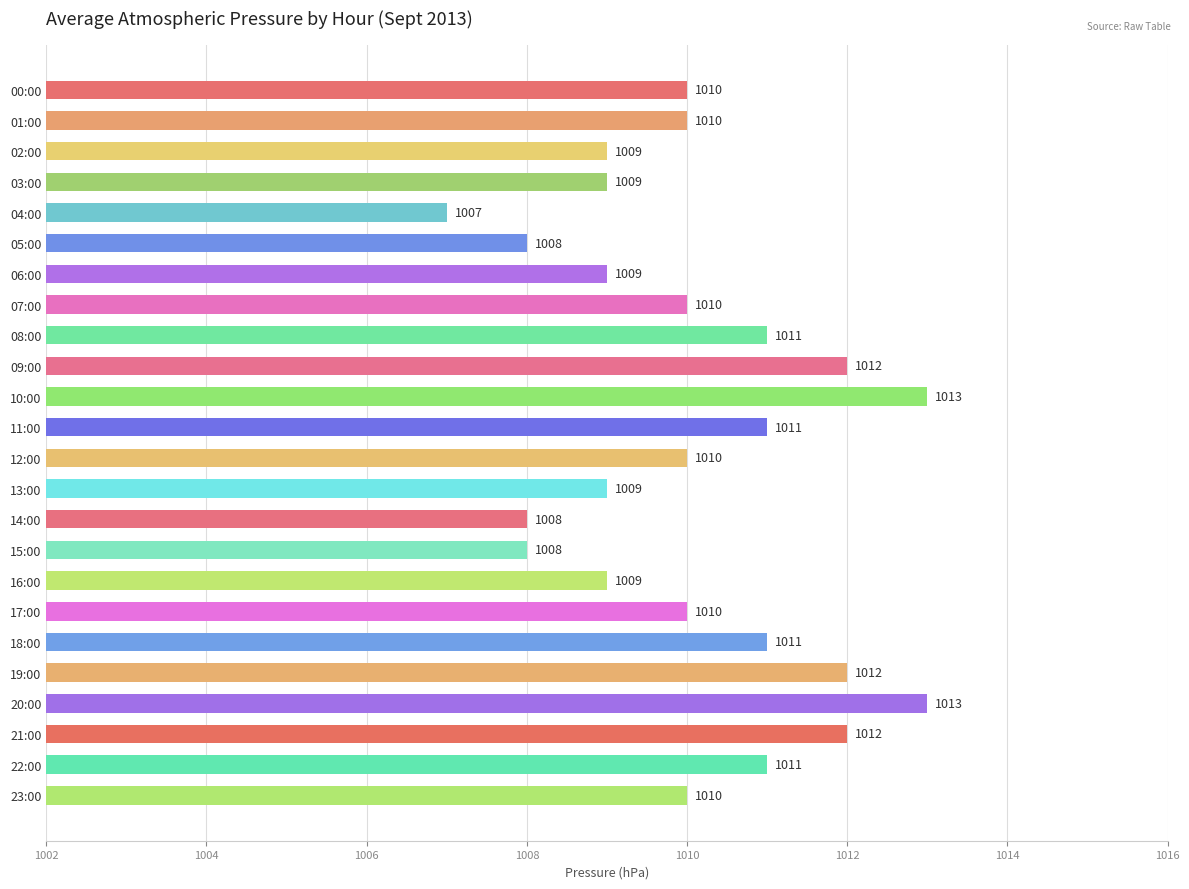

Which category has the lowest value across all series?

04:00